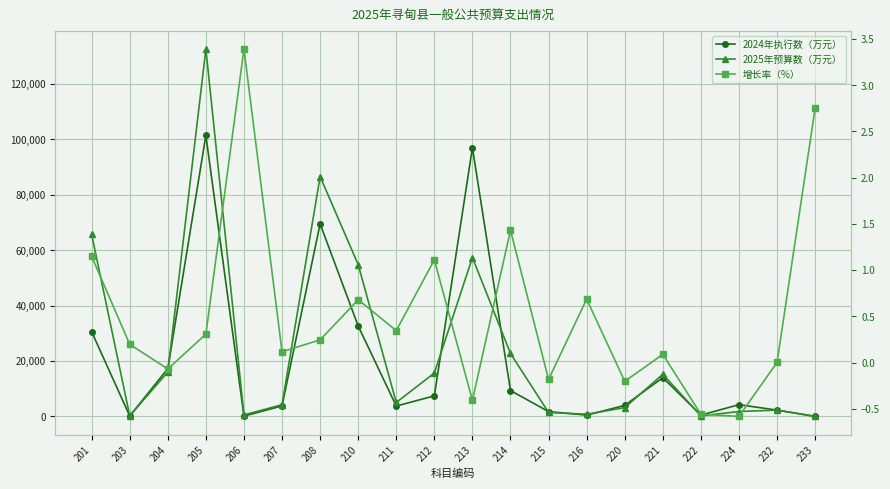

What are all the series names shown in the legend?

2024年执行数（万元）, 2025年预算数（万元）, 增长率（%）